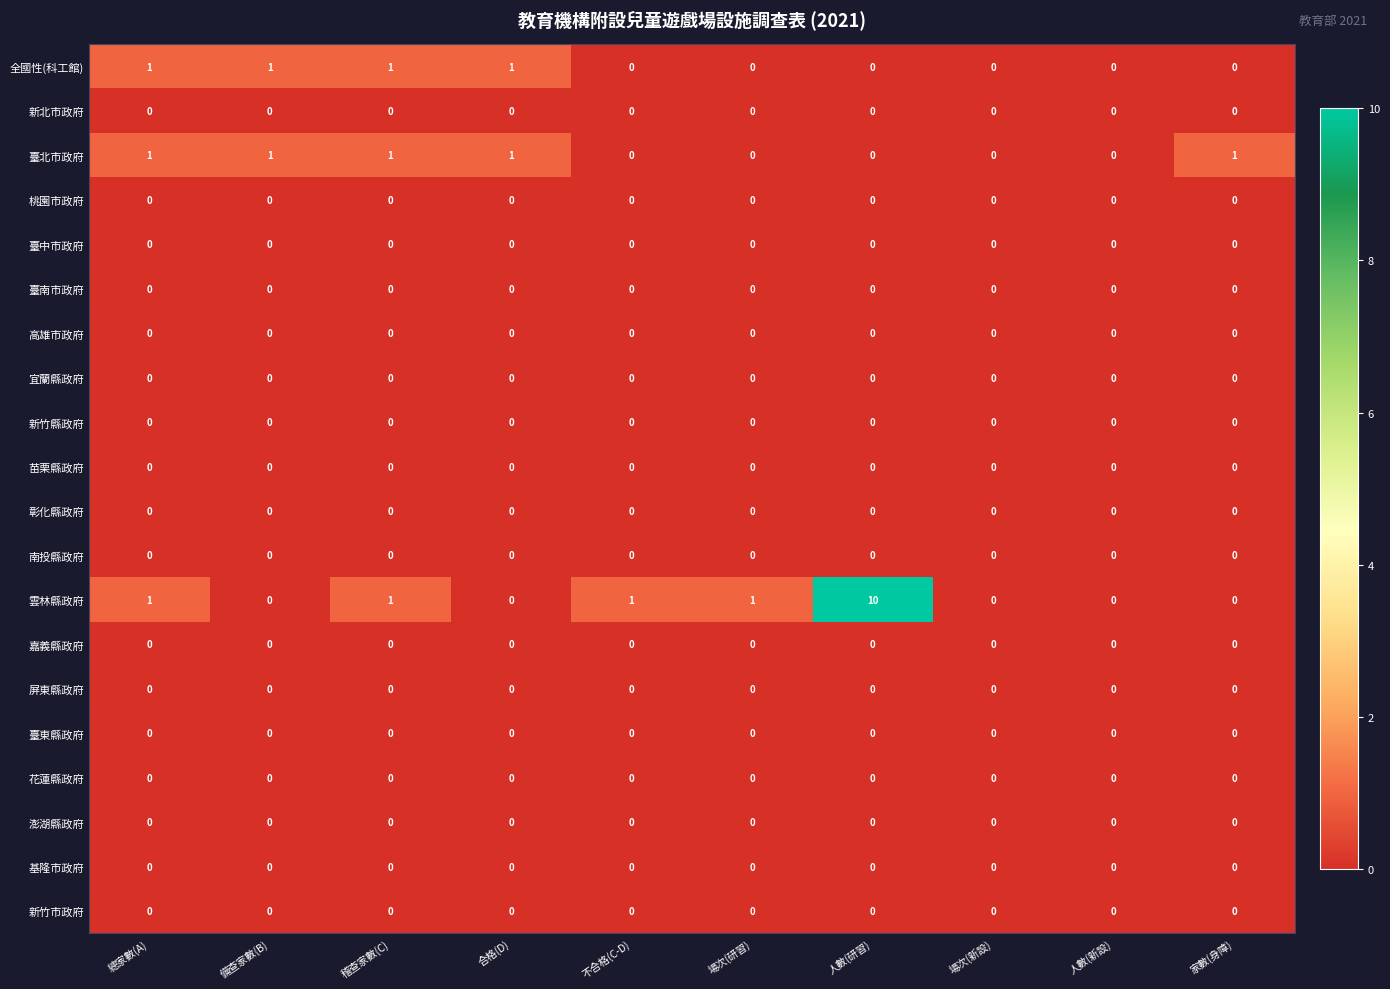

Which series has the widest spread of values?

雲林縣政府